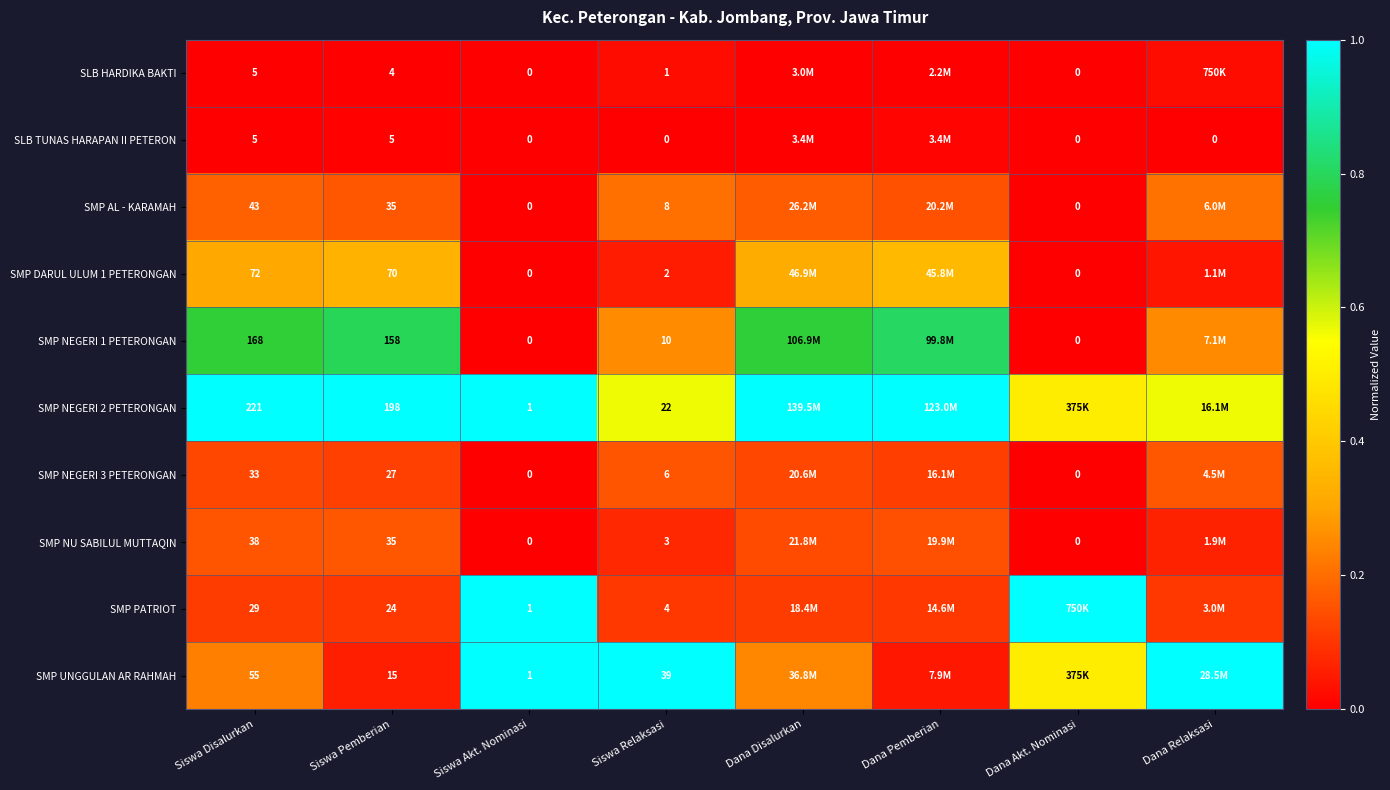

Is the value of SMP NEGERI 3 PETERONGAN at Siswa Disalurkan greater than the value of SLB TUNAS HARAPAN II PETERON at Siswa Disalurkan?

Yes